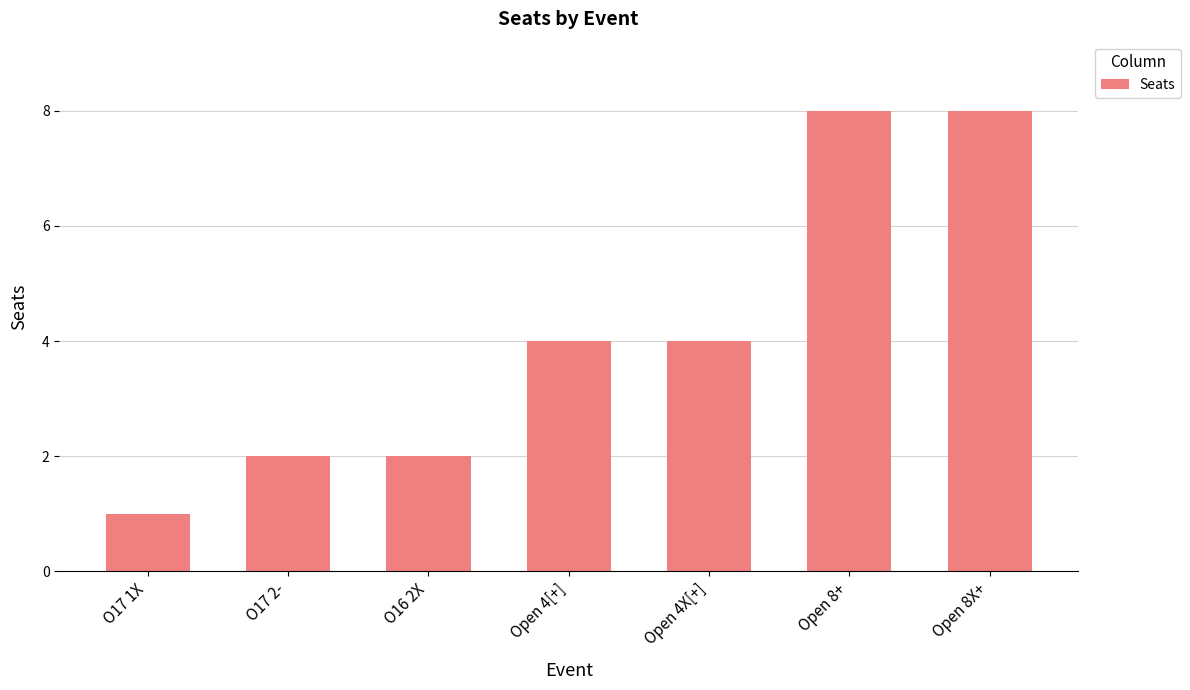

Between Open 4X[+] and O17 2-, which is larger?

Open 4X[+]